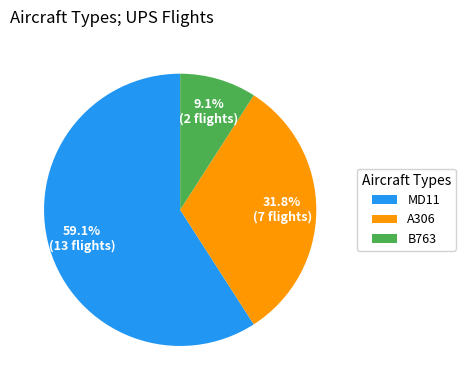

Which slice is the largest?

MD11